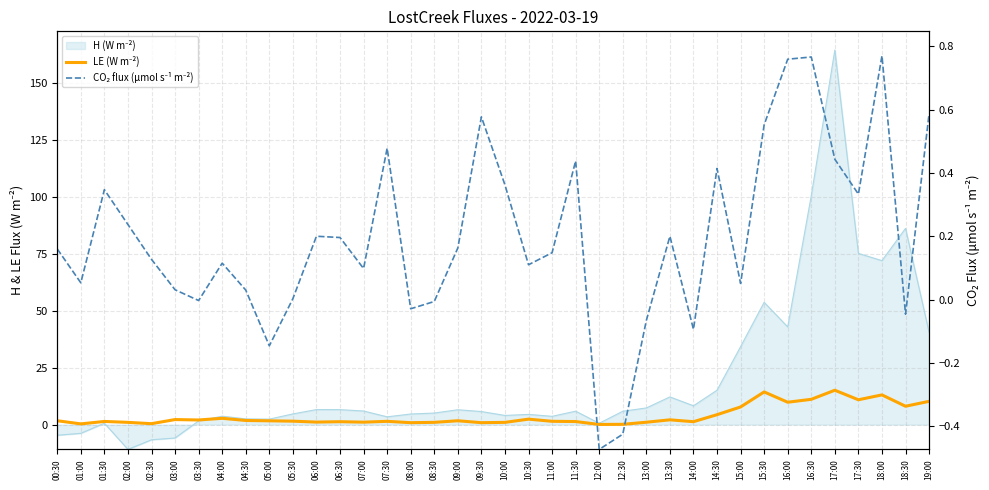

True or false: LE (W m⁻²) and CO₂ flux (µmol s⁻¹ m⁻²) cross at least once.

False